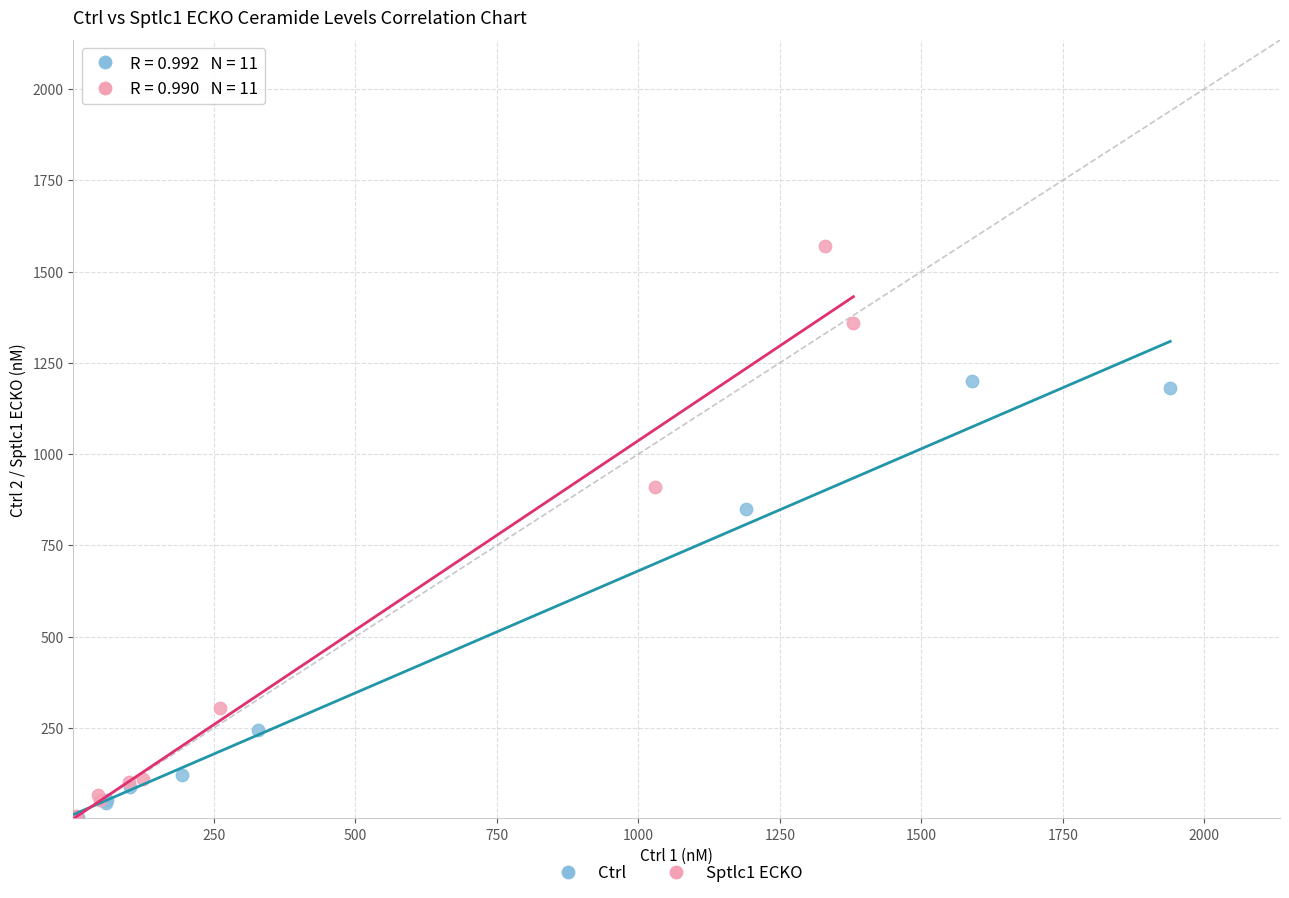

Which series has the widest spread of Y values?

Sptlc1 ECKO